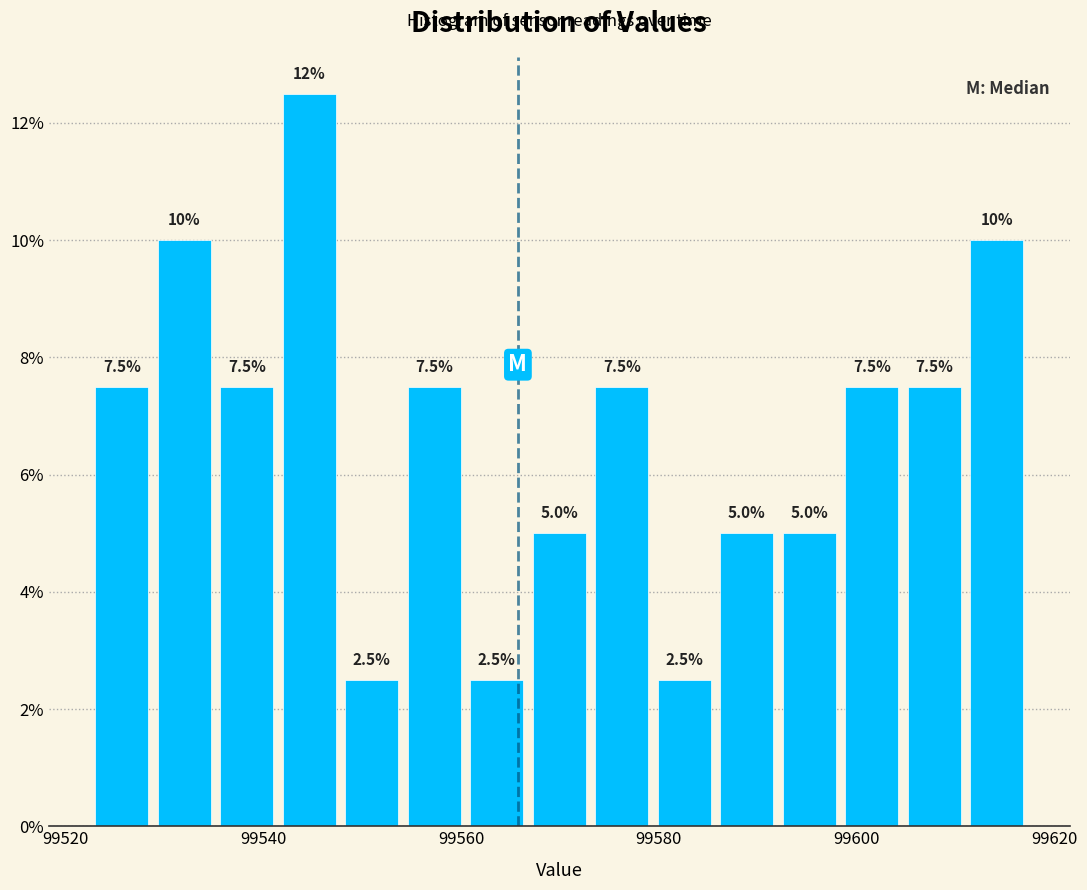

Around what value on the x-axis is the tallest bar? Give the approximate position of its centre, as read against the axis.

99544